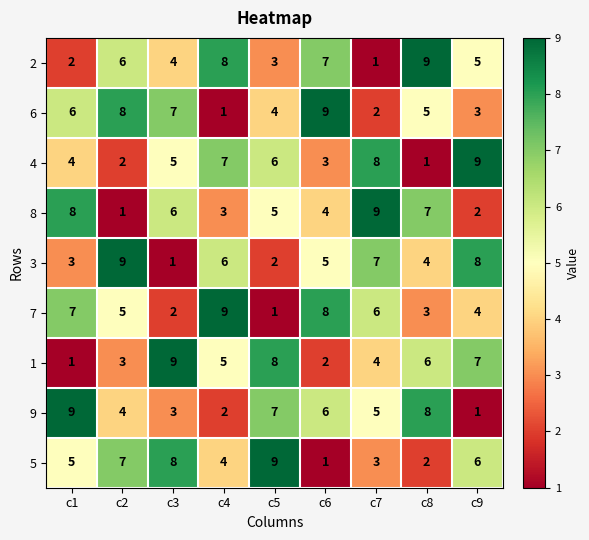

What is the difference between the maximum and minimum values in the 7 series?

8